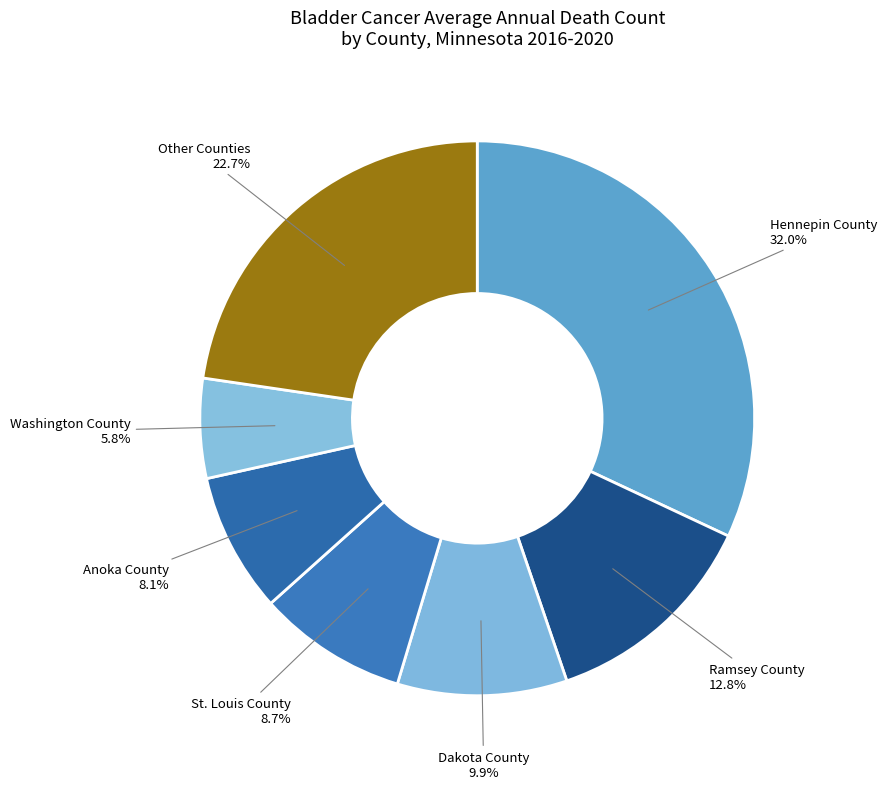

Rank the categories by value from highest to lowest.

Hennepin County, Other Counties, Ramsey County, Dakota County, St. Louis County, Anoka County, Washington County